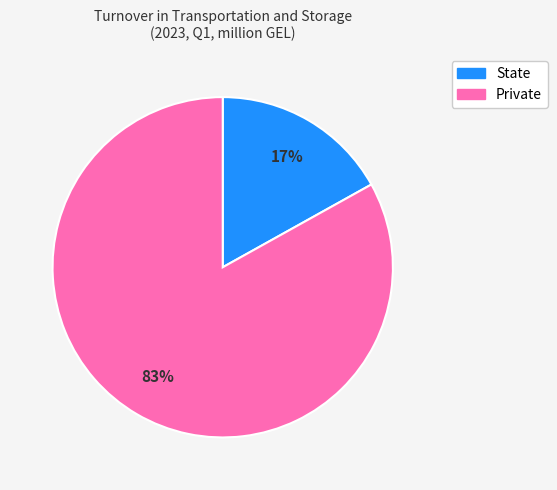

Which has a higher value, Private or State?

Private